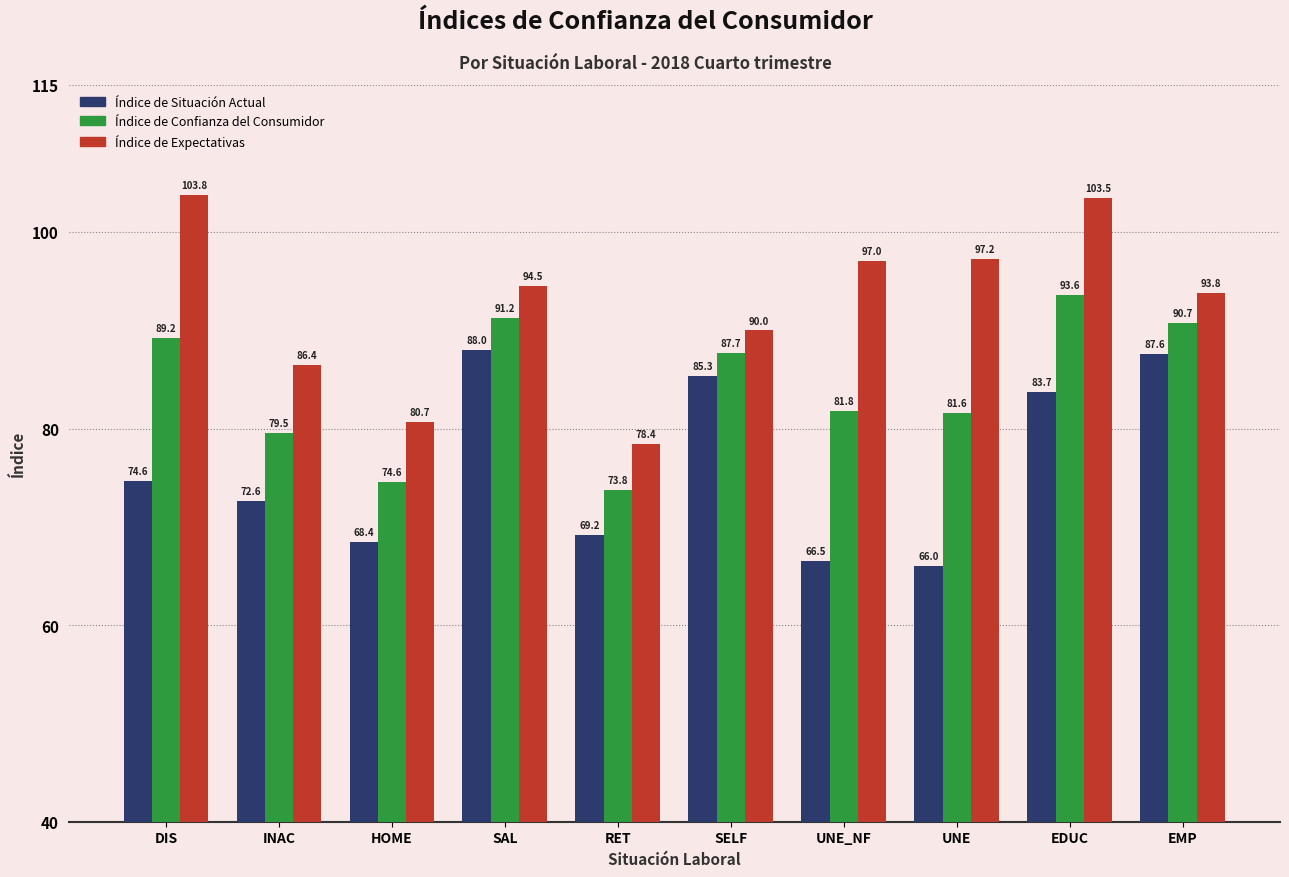

What is the greatest value displayed?

103.8